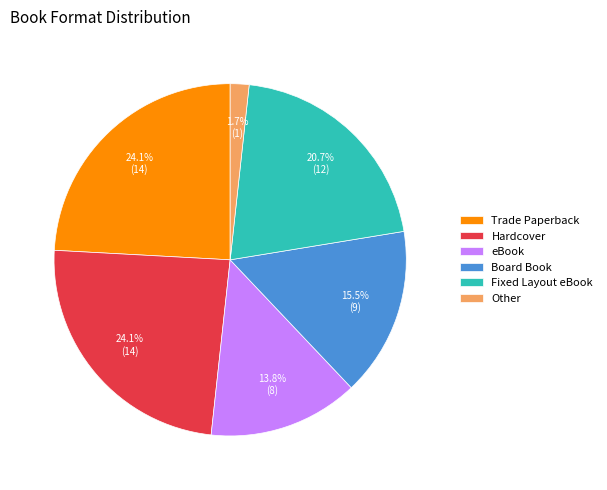

What percentage is the Hardcover slice, to the nearest percent?

24%